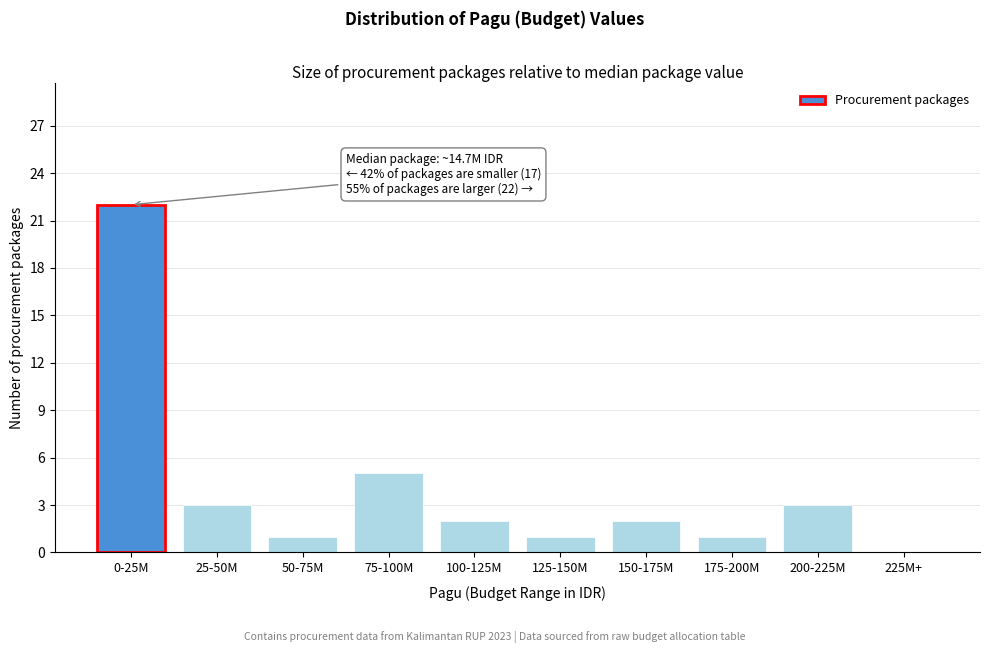

Reading right to left, transcribe all the data shown in this chart.

225M+=0	200-225M=3	175-200M=1	150-175M=2	125-150M=1	100-125M=2	75-100M=5	50-75M=1	25-50M=3	0-25M=22